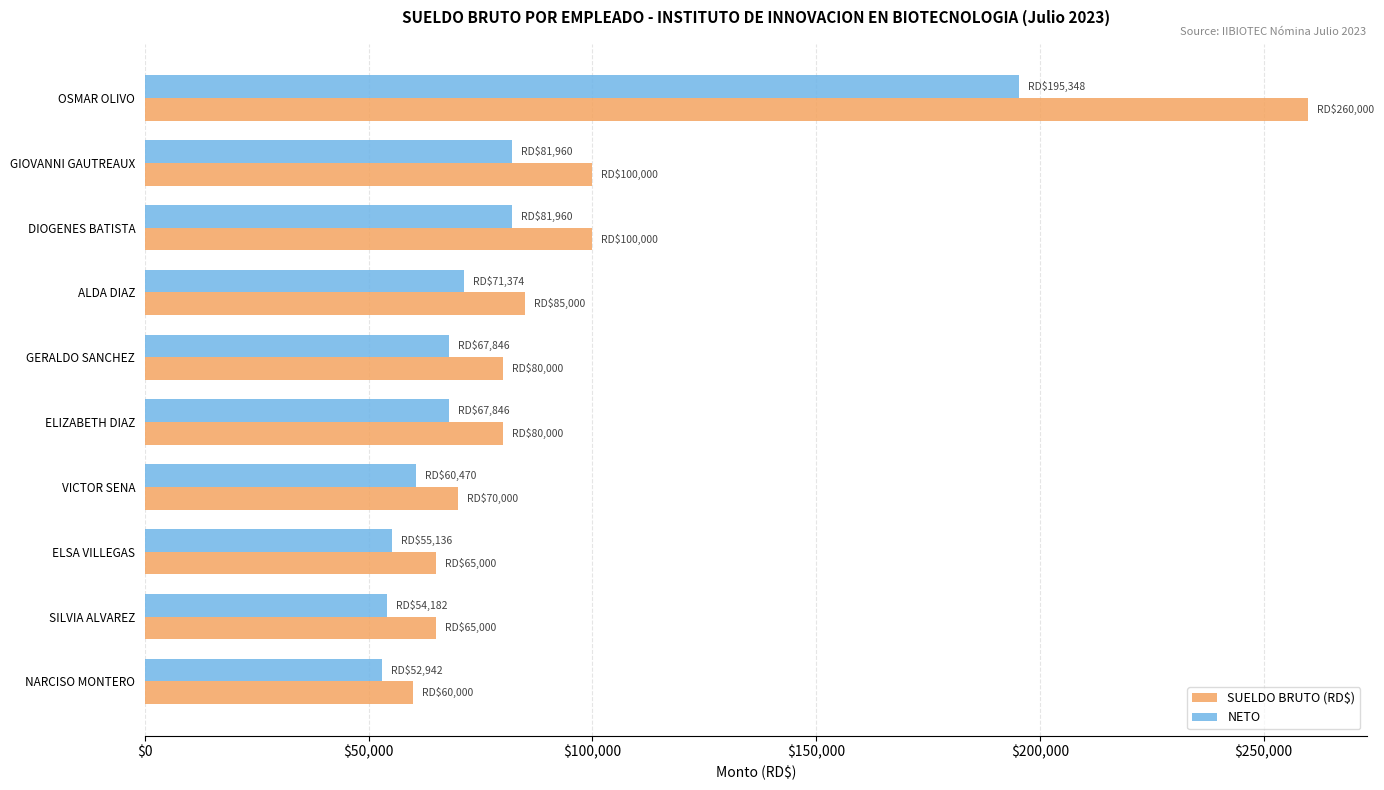

At which category is the sum across all series the highest?

OSMAR OLIVO